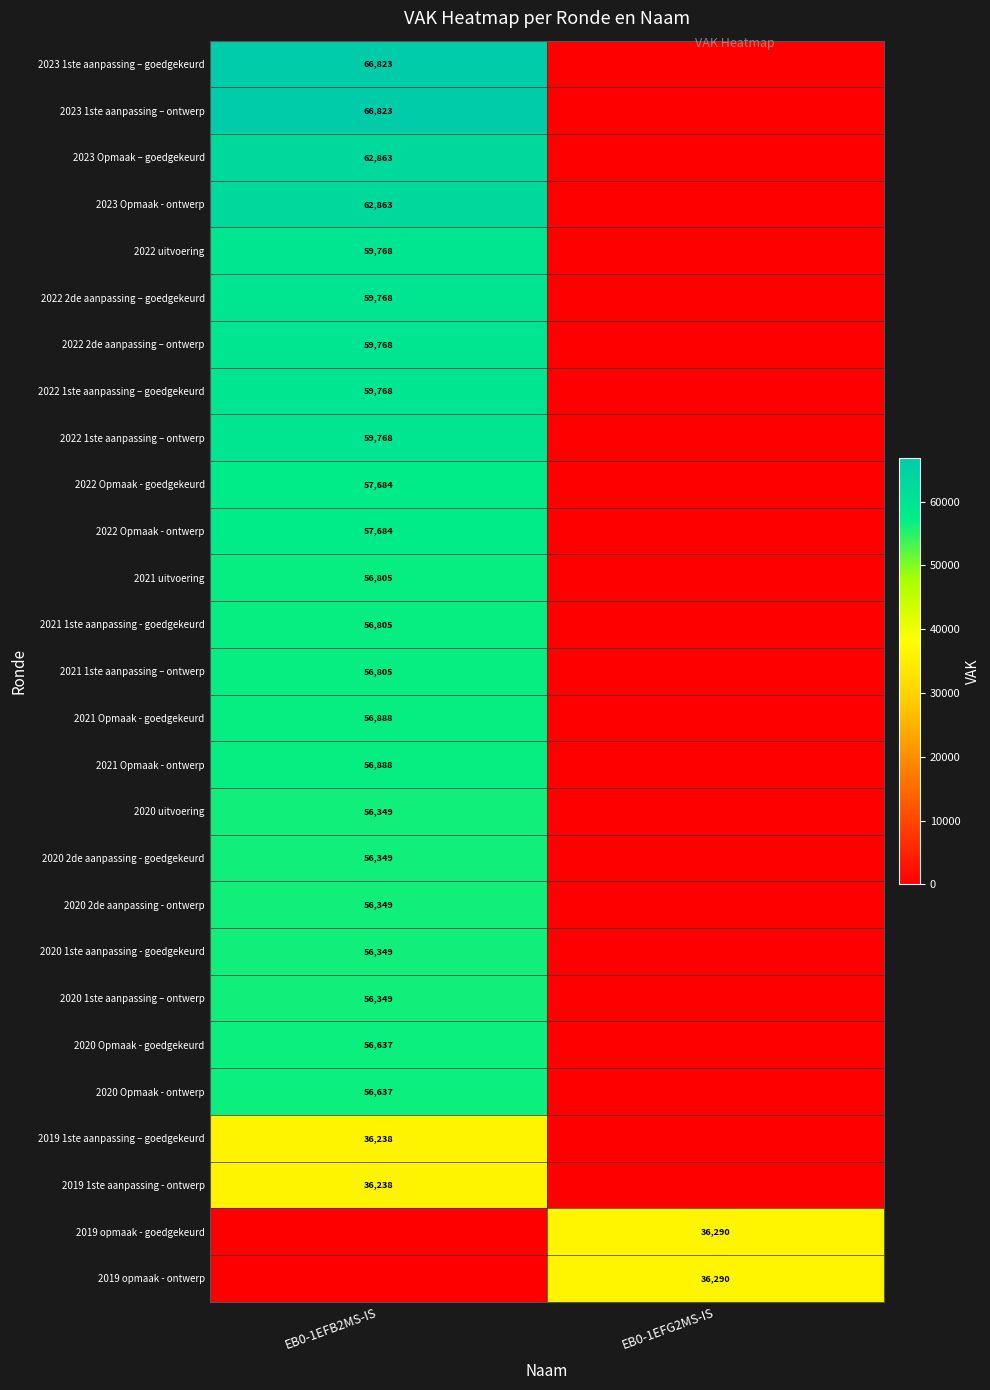

True or false: 2022 2de aanpassing – goedgekeurd has a value of 59768 at EB0-1EFB2MS-IS.

True